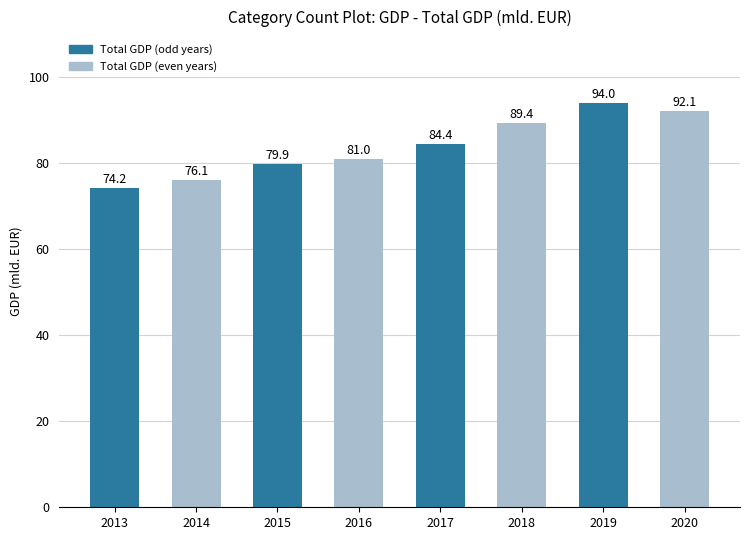

Which label corresponds to the largest value in the chart?

2019